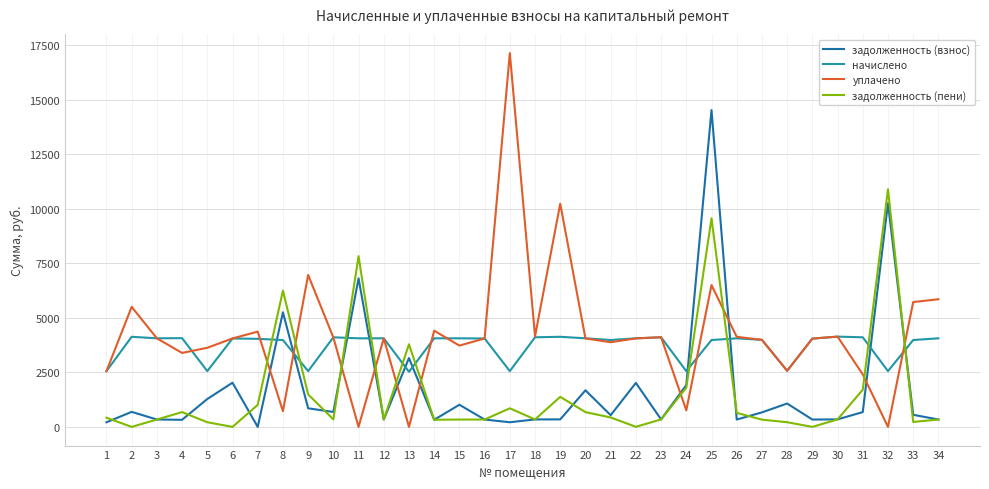

What is the difference between the highest and lowest values at 23?

3770.7